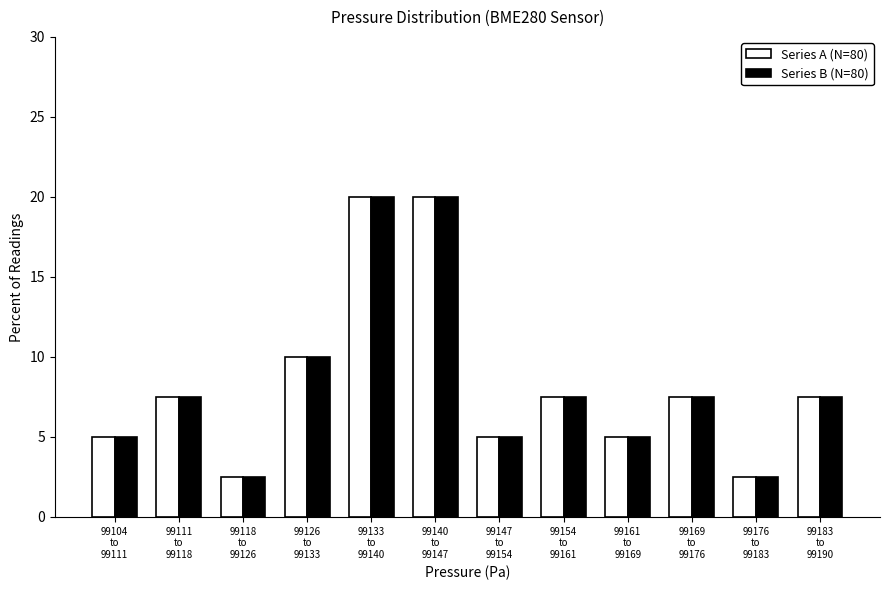

Reading left to right, extract all data points from this chart.

Series A (N=80): 5.0	7.5	2.5	10.0	20.0	20.0	5.0	7.5	5.0	7.5	2.5	7.5
Series B (N=80): 5.0	7.5	2.5	10.0	20.0	20.0	5.0	7.5	5.0	7.5	2.5	7.5